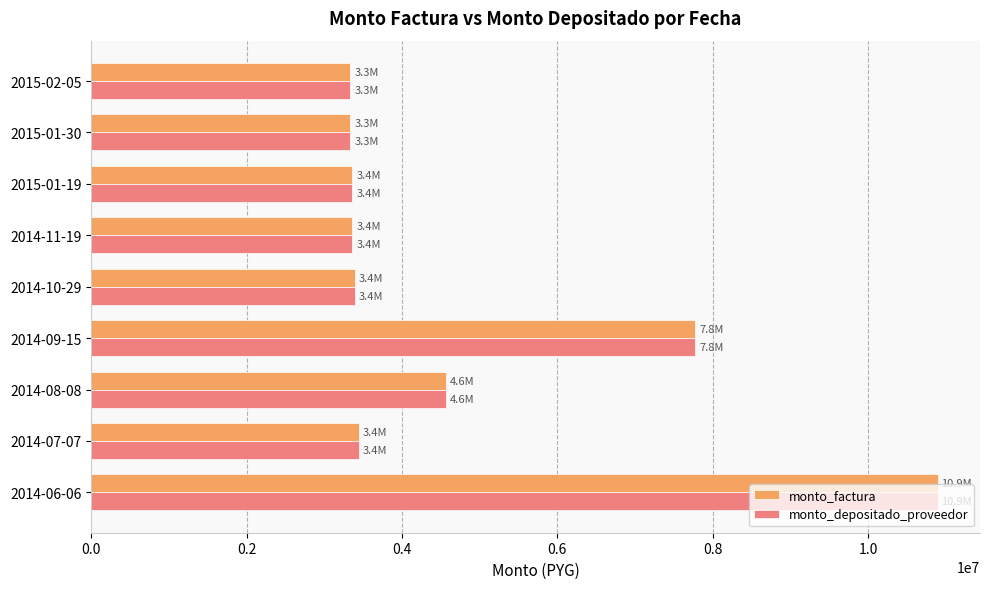

What is the smallest value displayed?

3336680